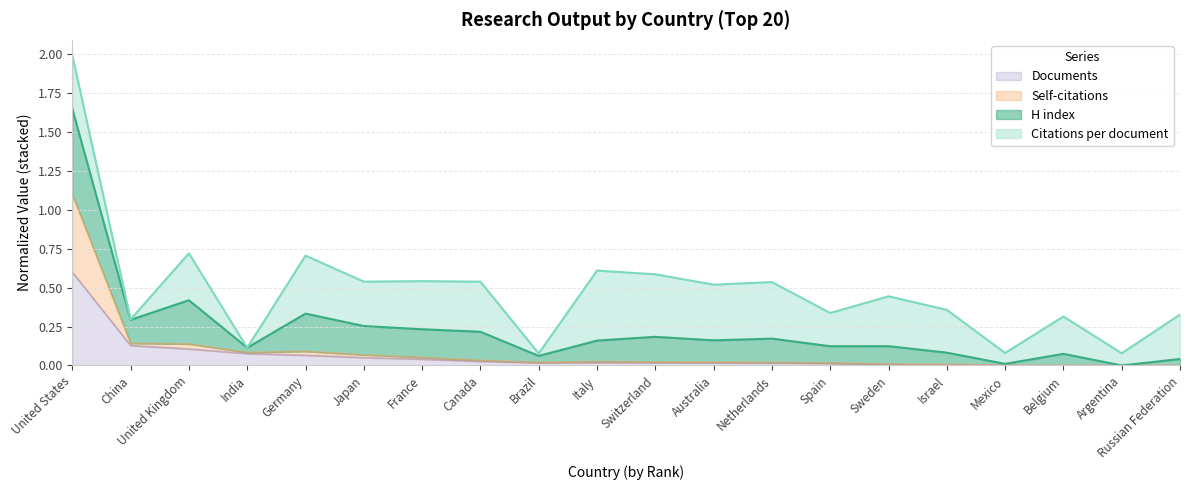

At which category is the sum across all series the highest?

United States